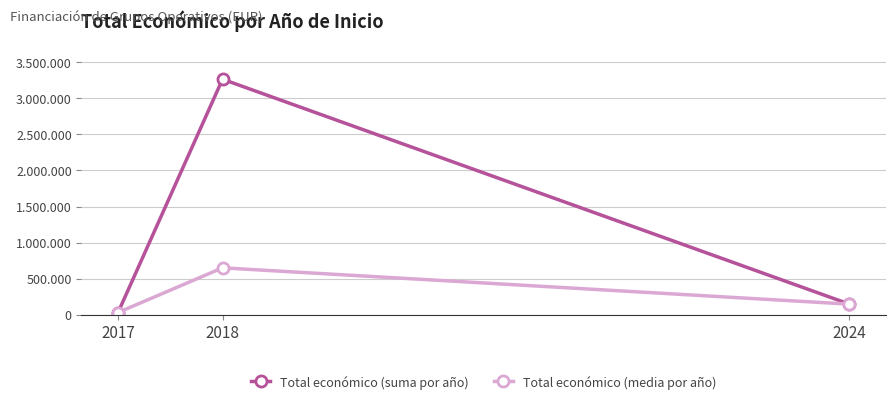

Does the chart have visible grid lines?

Yes